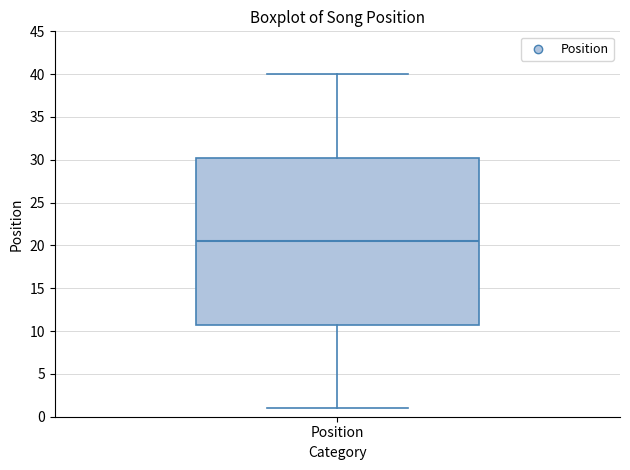

Read this box plot against the y-axis: the position of the median line, the range covered by the box, and the ends of both whiskers. The values are not printed on the chart, so give them approximately, as read against the axis.

median 20.5, box 11.0 to 30.5, whiskers 1.0 to 40.0